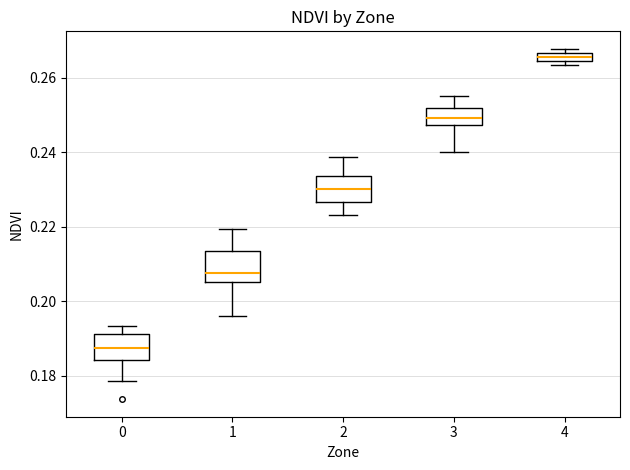

Which box's median line is the lowest?

0